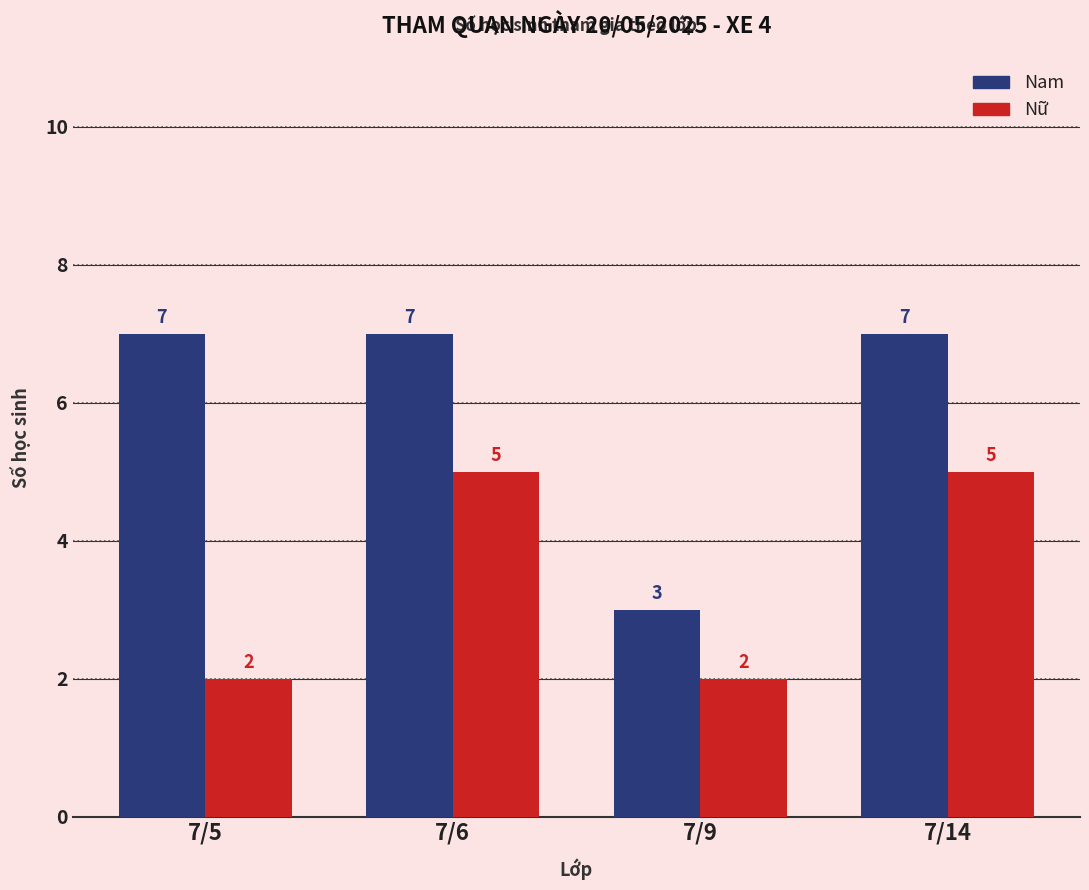

How many values in the Nữ series are below 5?

2